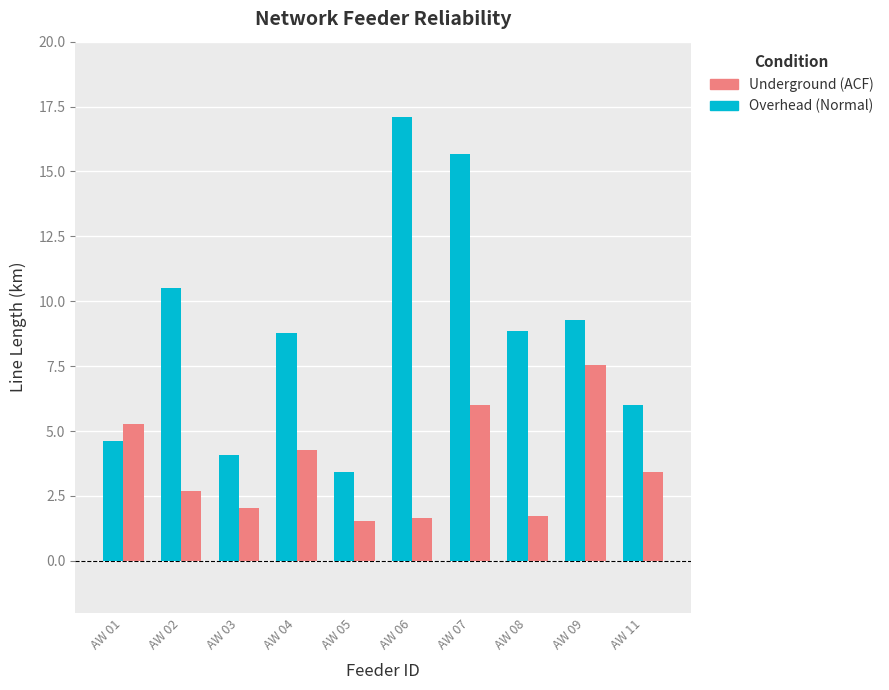

What value does the Underground (ACF) series have at AW 03?

2.0